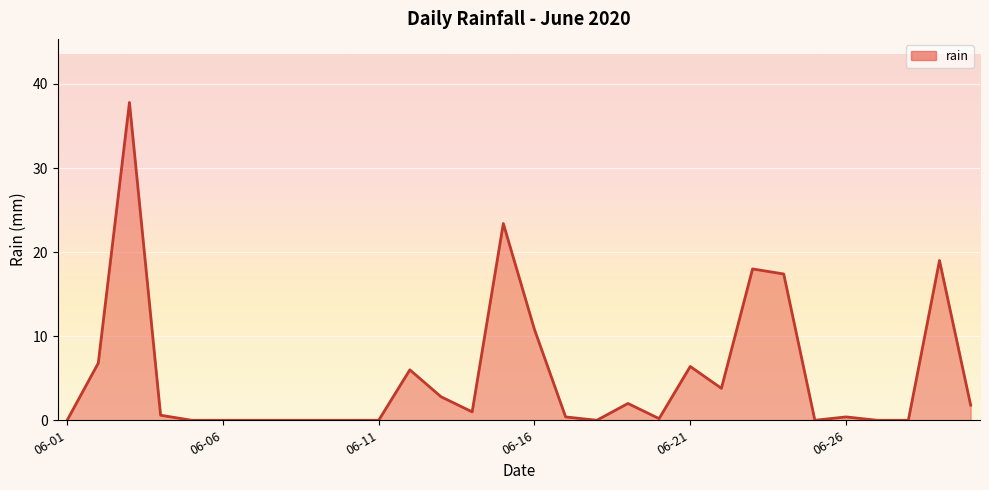

What is the maximum value shown in the chart?

37.8